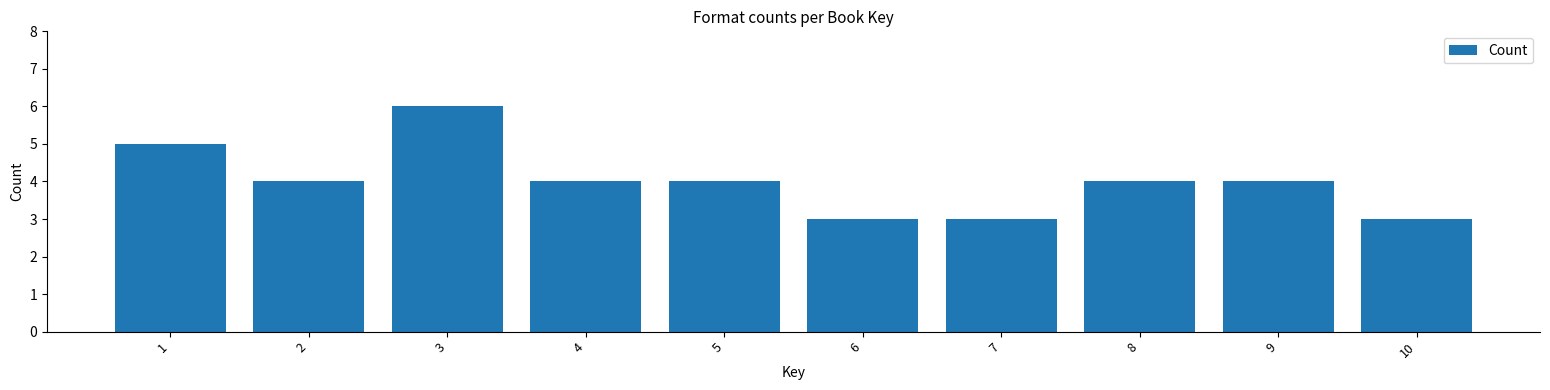

Reading left to right, list all the values displayed in this chart.

1=5	2=4	3=6	4=4	5=4	6=3	7=3	8=4	9=4	10=3